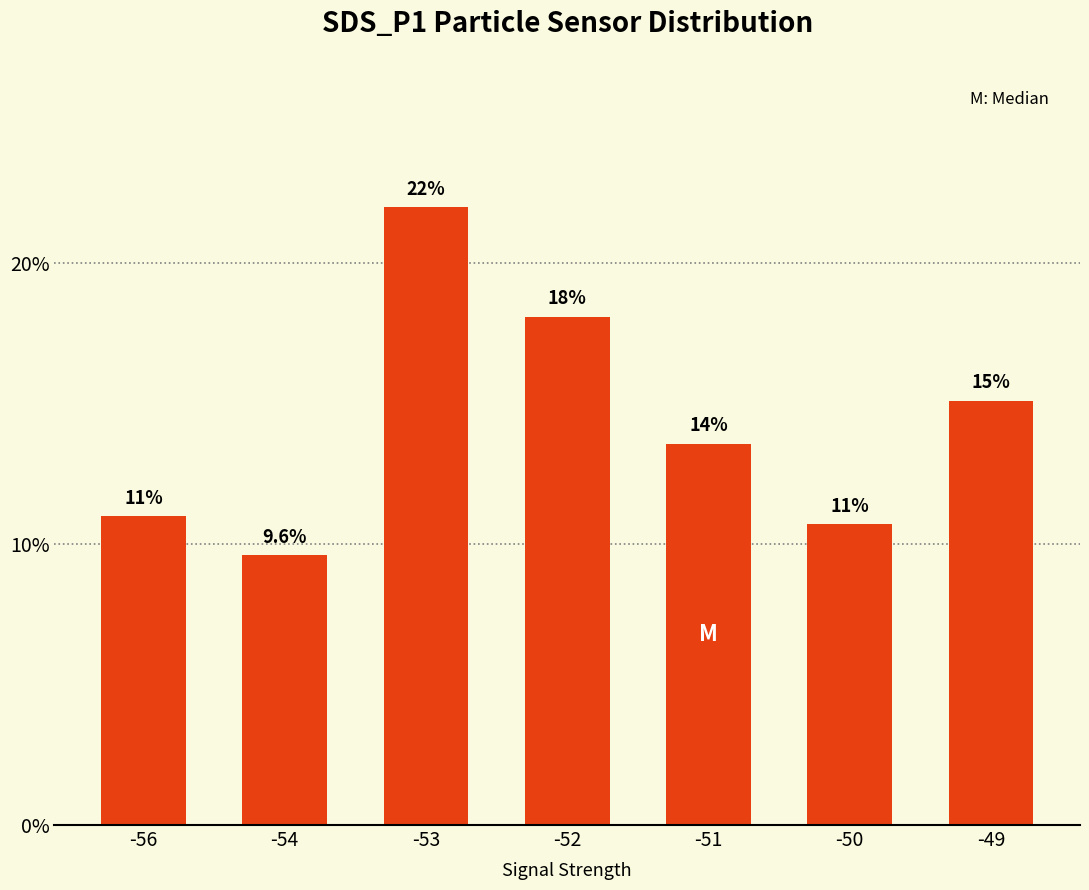

Rank the categories by value from highest to lowest.

-53, -52, -49, -51, -56, -50, -54